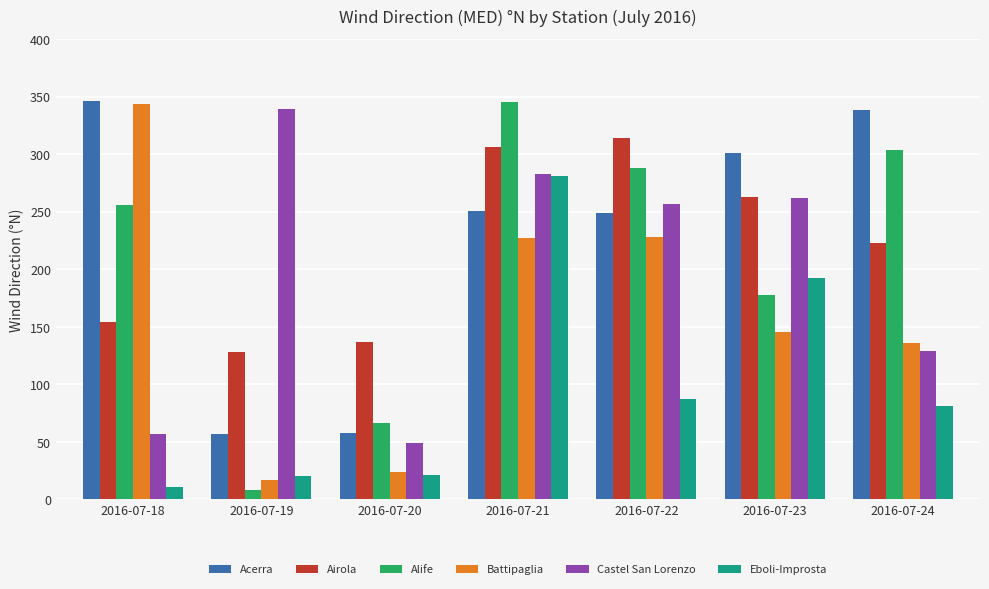

How many distinct data groups are displayed?

6